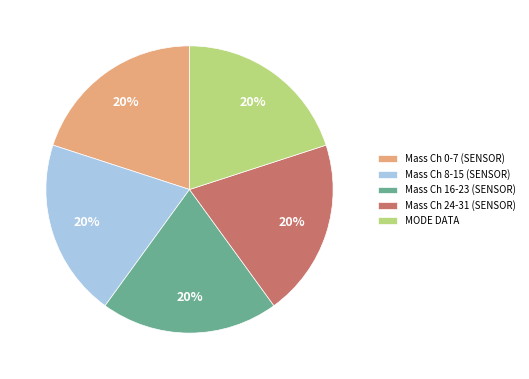

True or false: Mass Ch 0-7 (SENSOR) accounts for 20% of the total.

True